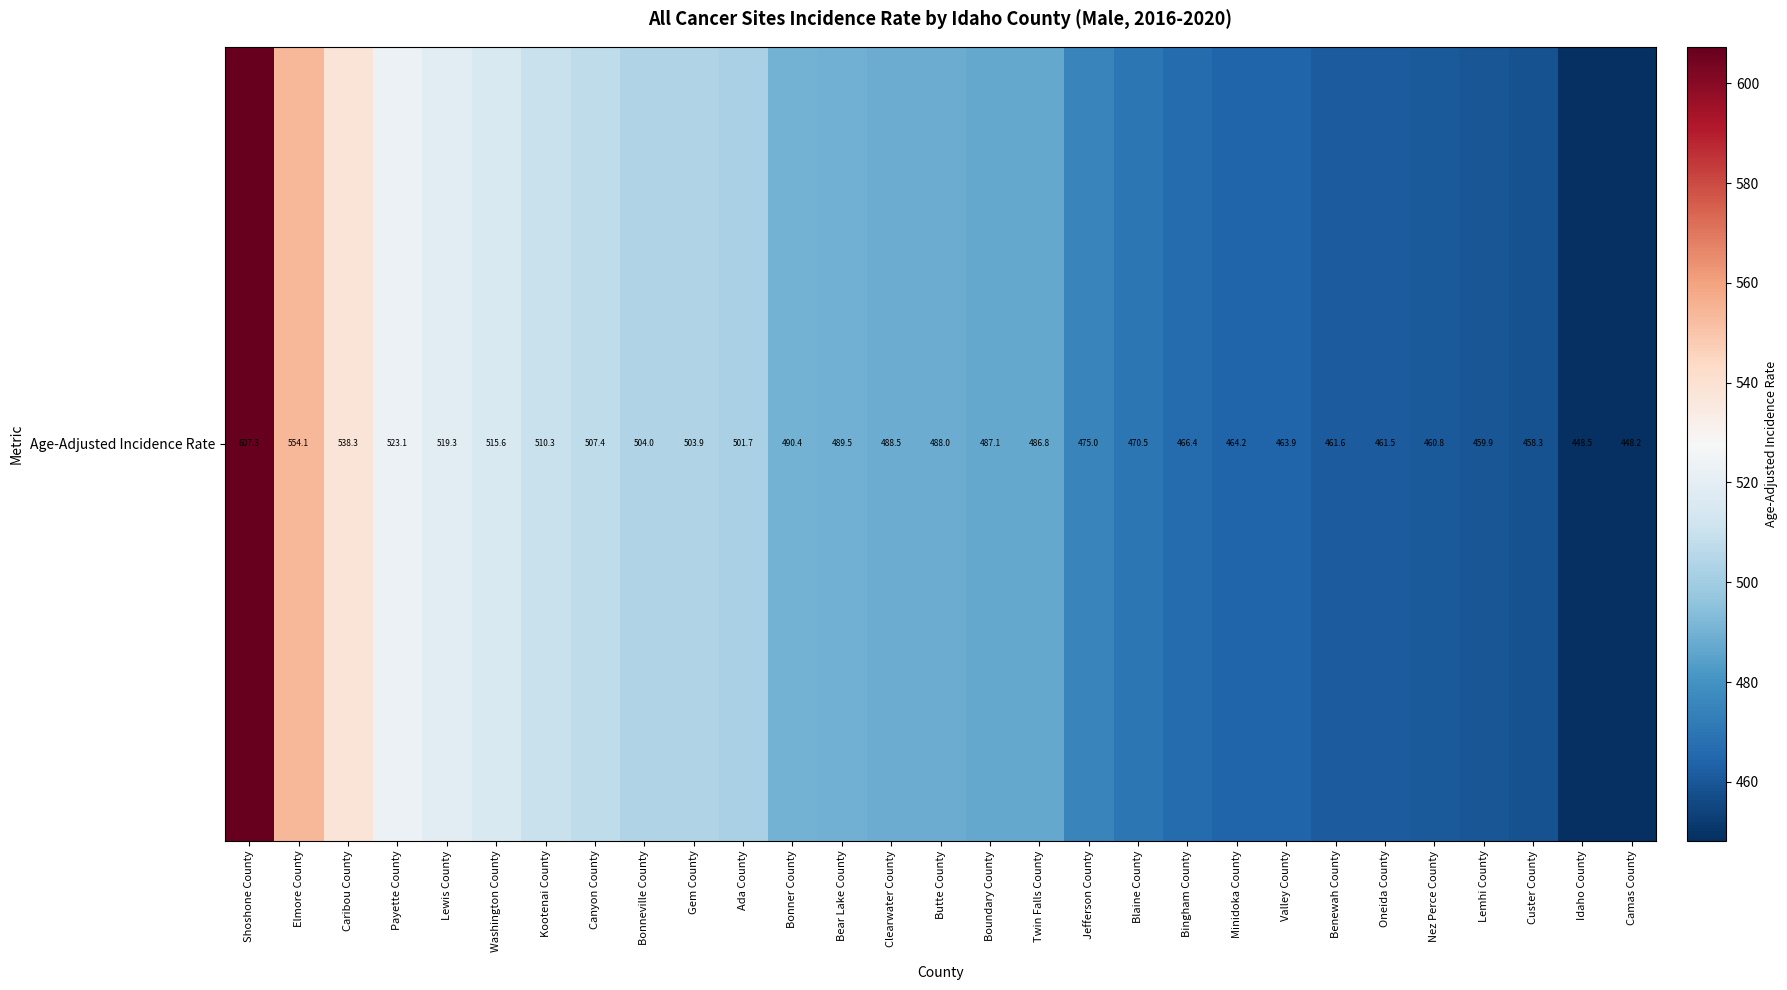

What value does the data have at Butte County?

488.0